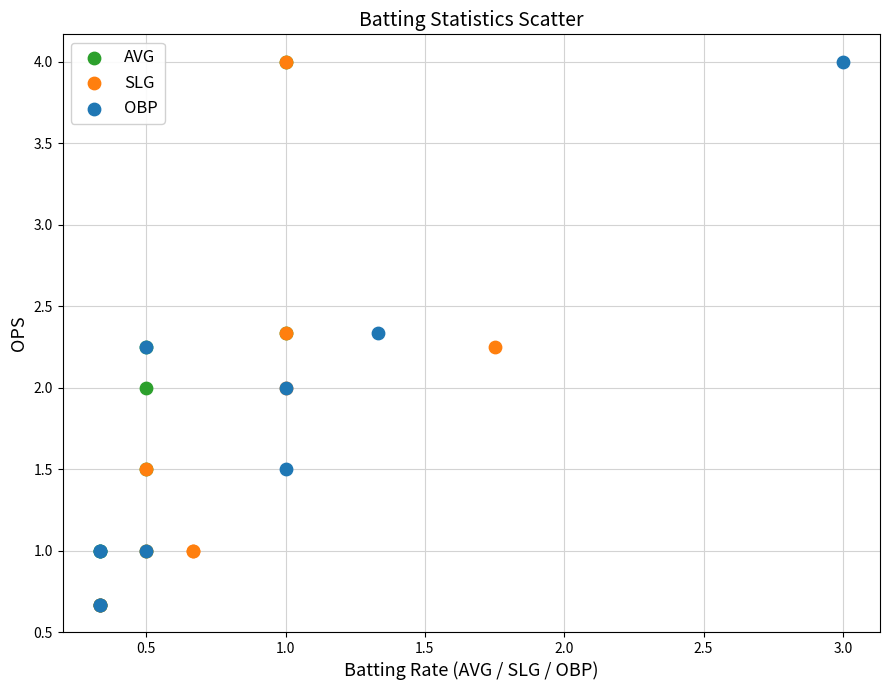

What are all the series names shown in the legend?

AVG, SLG, OBP